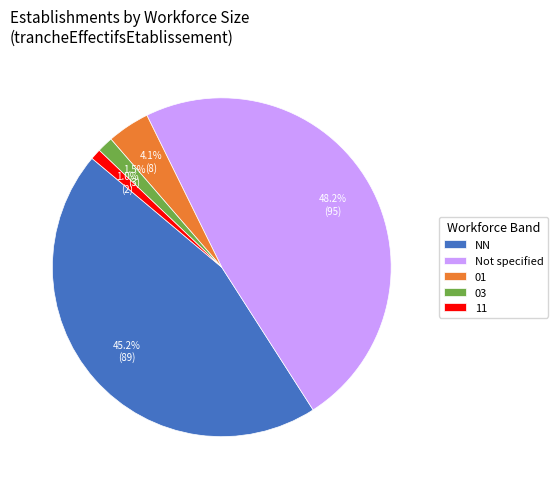

Which slice is the smallest?

11